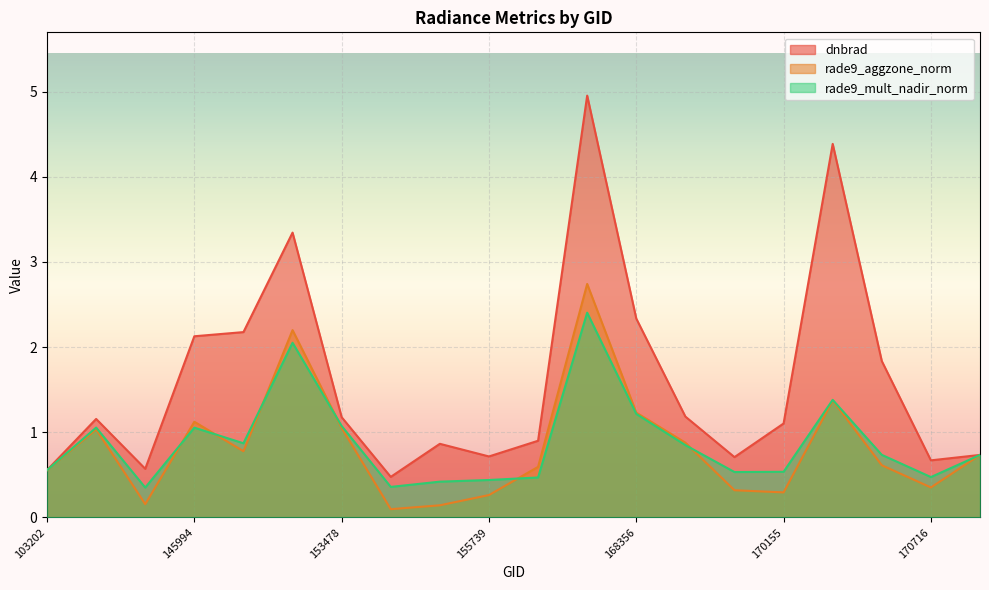

Reading left to right, extract all data points from this chart.

dnbrad: 103202=0.6	107030=1.2	131476=0.6	145994=2.1	146194=2.2	152809=3.3	153478=1.2	154607=0.5	154803=0.9	155739=0.7	155924=0.9	157819=5.0	168356=2.3	168722=1.2	169981=0.7	170155=1.1	170350=4.4	170531=1.8	170716=0.7	170898=0.7
rade9_aggzone_norm: 103202=0.6	107030=1.0	131476=0.2	145994=1.1	146194=0.8	152809=2.2	153478=1.0	154607=0.1	154803=0.1	155739=0.3	155924=0.6	157819=2.7	168356=1.2	168722=0.9	169981=0.3	170155=0.3	170350=1.4	170531=0.6	170716=0.4	170898=0.7
rade9_mult_nadir_norm: 103202=0.6	107030=1.1	131476=0.3	145994=1.1	146194=0.9	152809=2.1	153478=1.1	154607=0.4	154803=0.4	155739=0.4	155924=0.5	157819=2.4	168356=1.2	168722=0.8	169981=0.5	170155=0.5	170350=1.4	170531=0.7	170716=0.5	170898=0.7